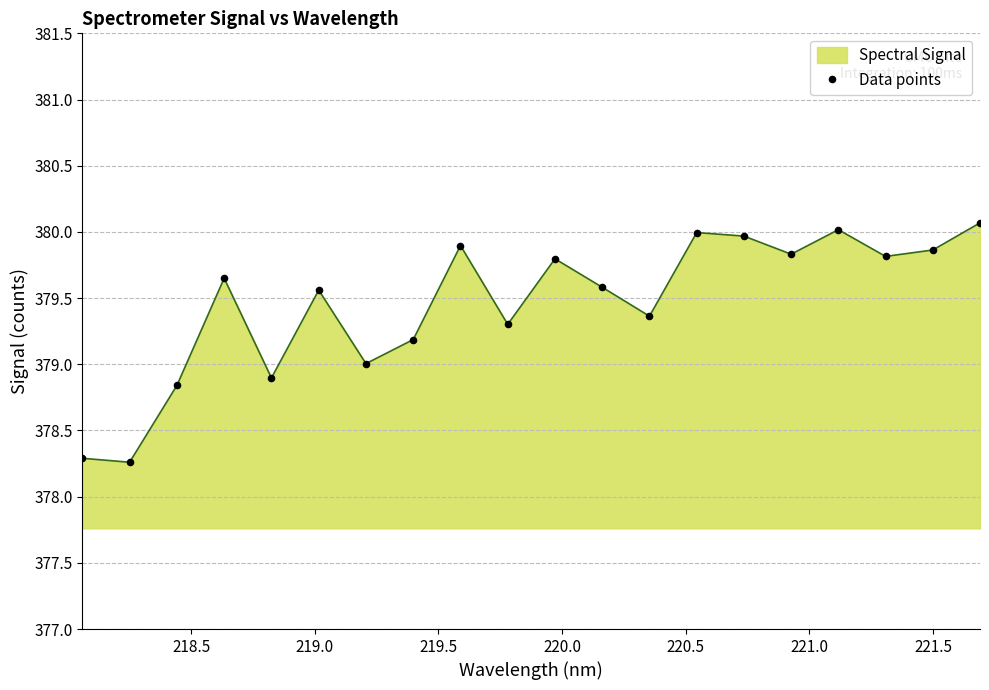

What is the smallest value displayed?

378.3